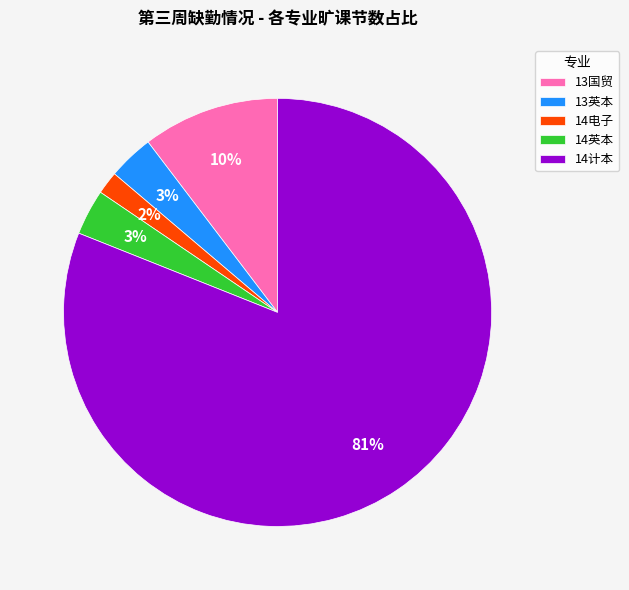

To the nearest percent, what is the average slice percentage?

20%